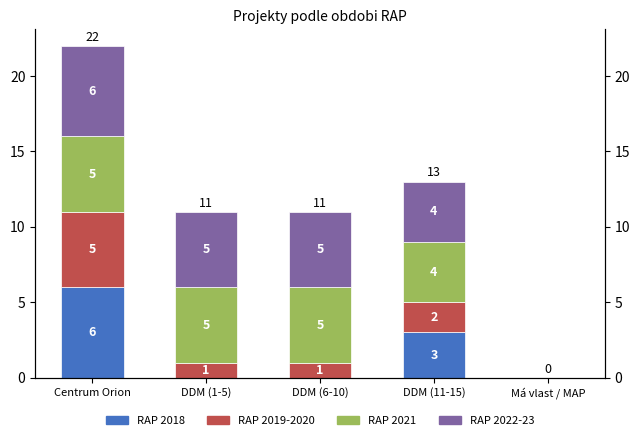

What is the total value across all series at Centrum Orion?

22